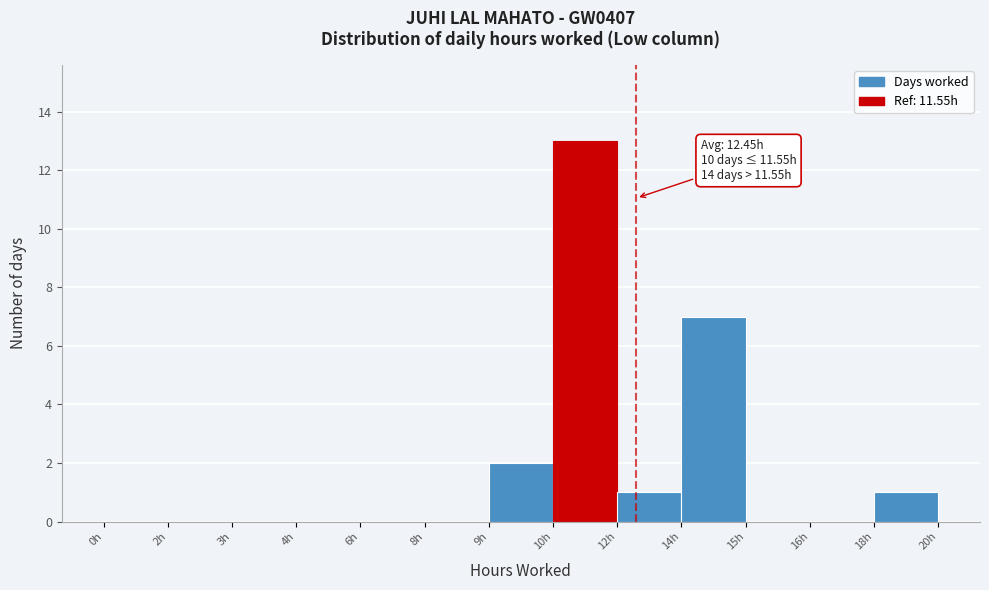

Reading right to left, what are all the values shown in this chart?

18h=1	16h=0	15h=0	14h=7	12h=1	10h=13	9h=2	8h=0	6h=0	4h=0	3h=0	2h=0	0h=0